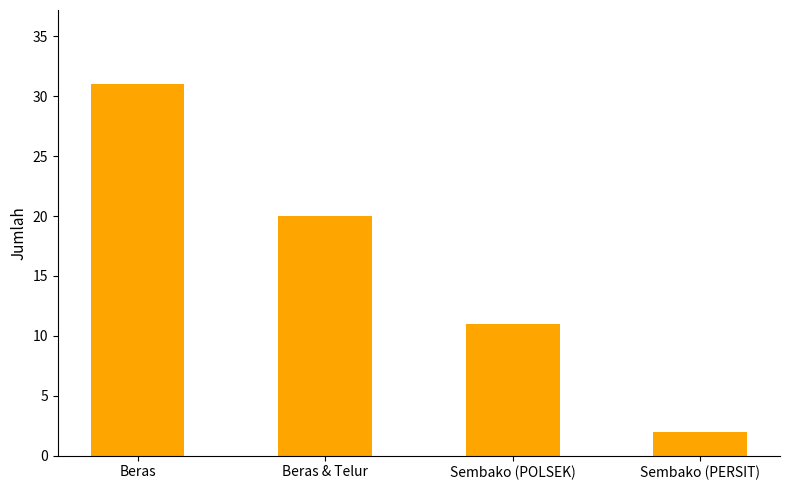

The chart shows a value of 17 at Beras. True or false?

False